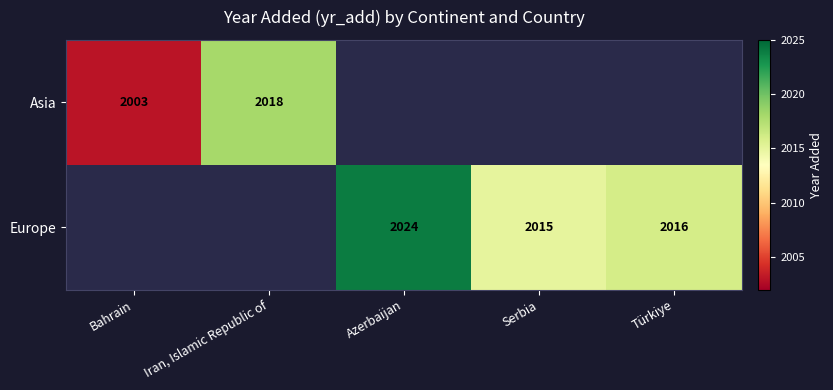

True or false: Europe has a value of 2016 at Türkiye.

True